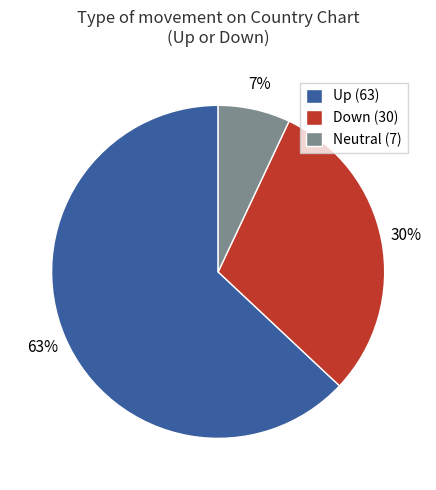

The Up (63) slice represents 78% of the pie. True or false?

False